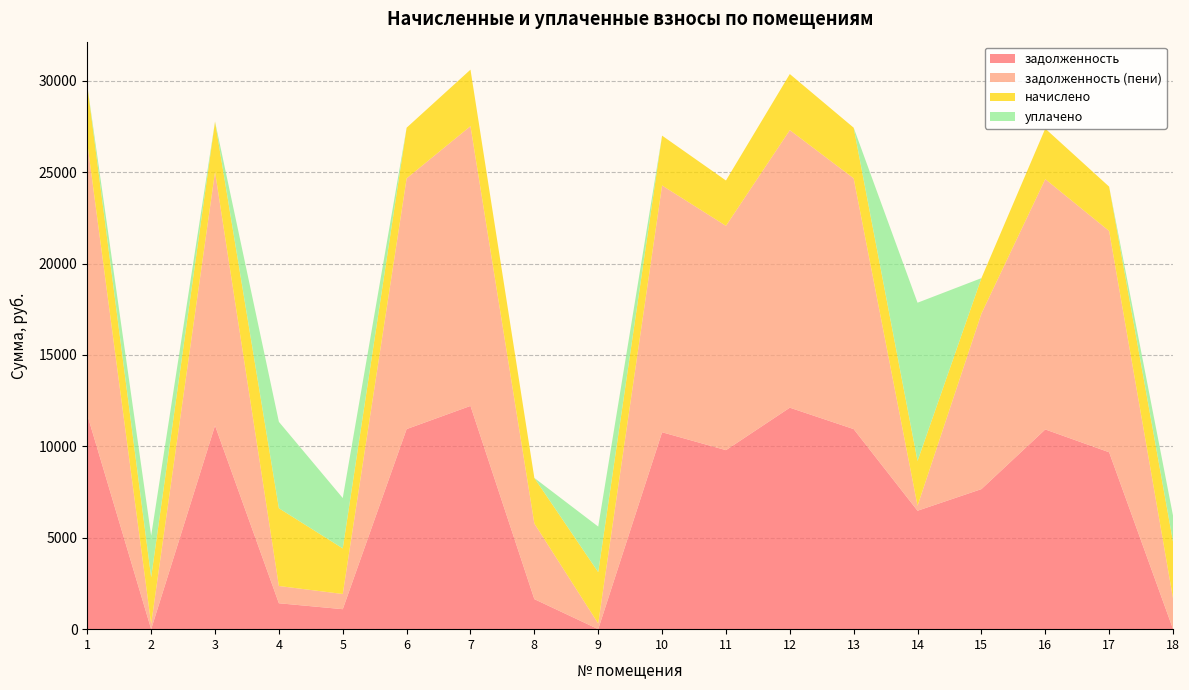

Reading right to left, what are all the values shown in this chart?

задолженность: 11.8	9676.8	10924.8	7660.8	6478.5	10944.0	12115.2	9792.0	10771.2	0.0	1642.6	12211.2	10944.0	1093.2	1417.5	11136.0	0.0	11722.4
задолженность (пени): 1684.6	12102.2	13690.1	9599.9	272.2	13714.2	15181.9	12270.6	13497.7	310.7	4135.8	15302.2	13714.2	831.0	944.1	13882.6	284.4	14866.8
начислено: 3095.8	2425.4	2765.3	1939.1	2449.4	2770.2	3066.7	2478.6	2726.5	2809.1	2493.2	3091.0	2770.2	2493.2	4252.5	2746.6	2556.4	3144.4
уплачено: 1423.0	0.0	0.0	0.0	8655.8	0.0	0.0	0.0	0.0	2491.0	0.0	0.0	0.0	2755.3	4725.9	0.0	2272.0	0.0